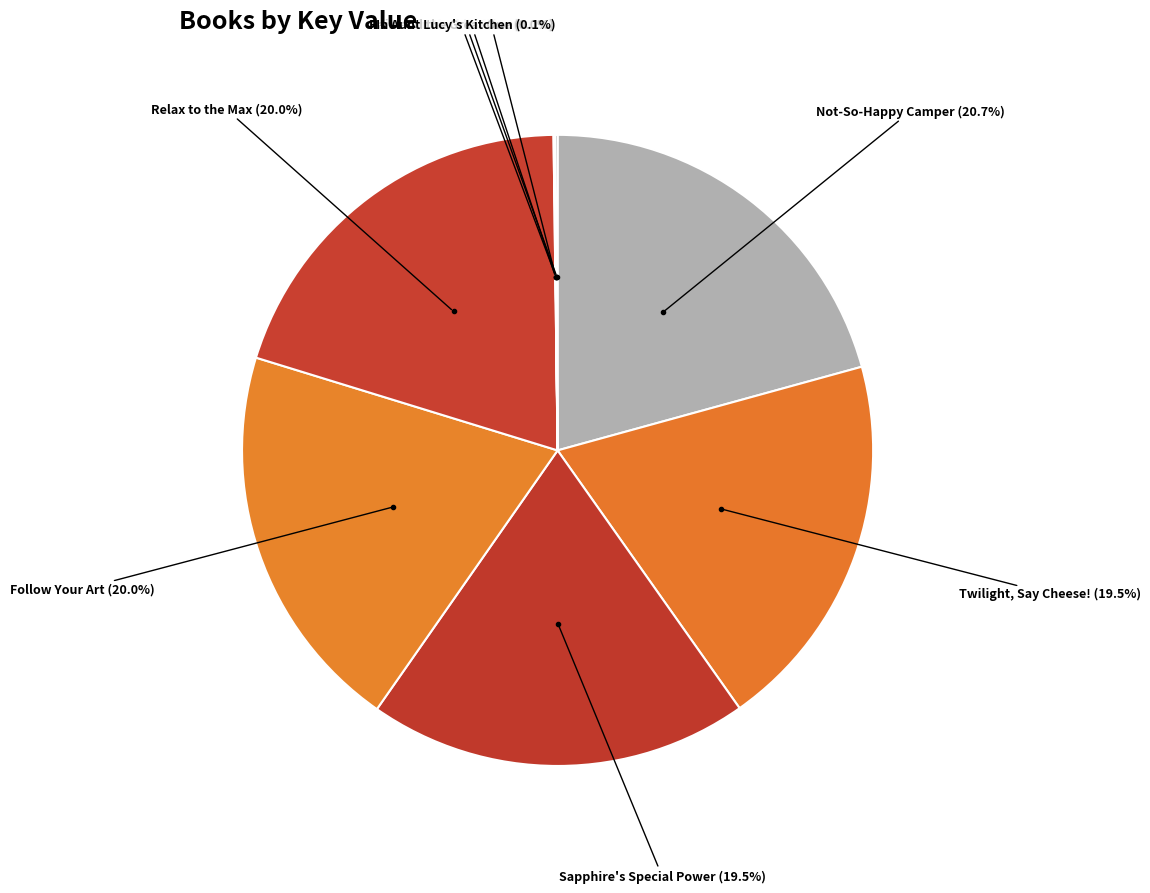

How many slices are in this pie chart?

9